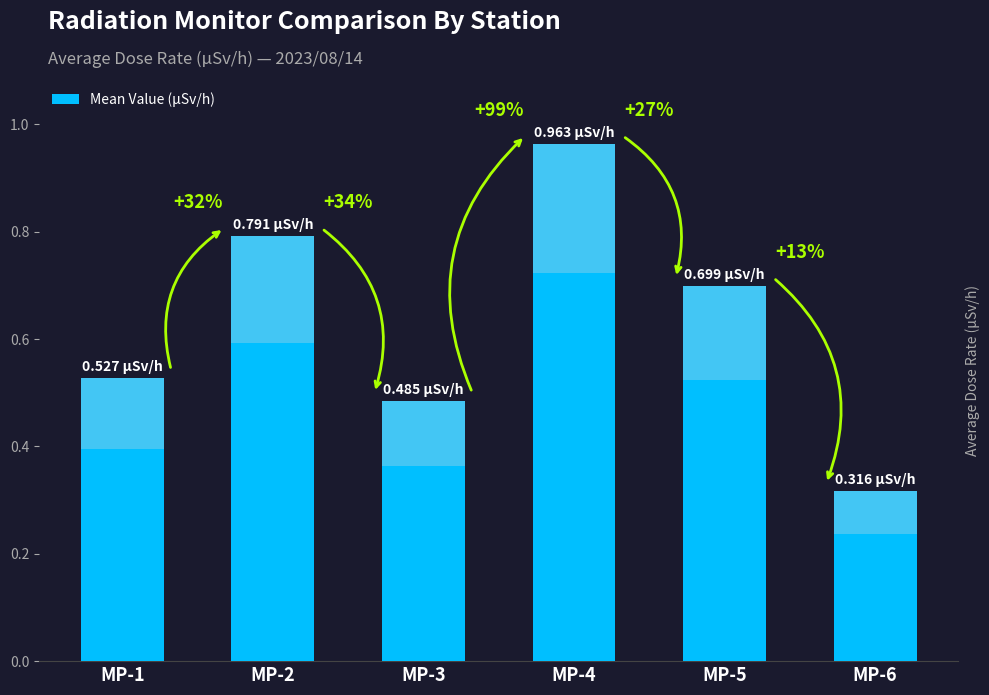

Reading right to left, extract all data points from this chart.

0.3	0.7	1.0	0.5	0.8	0.5